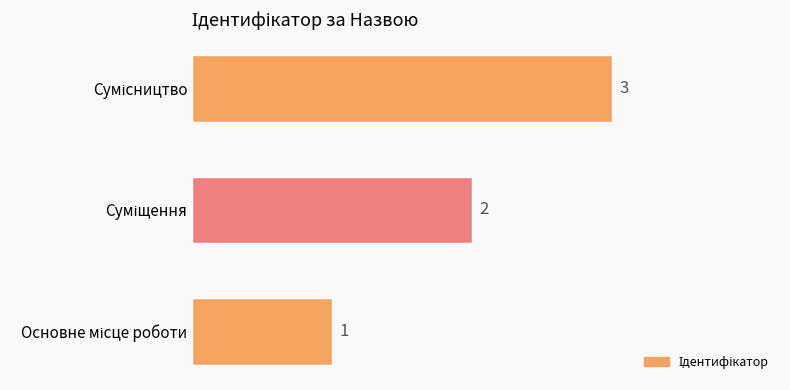

What is the greatest value displayed?

3